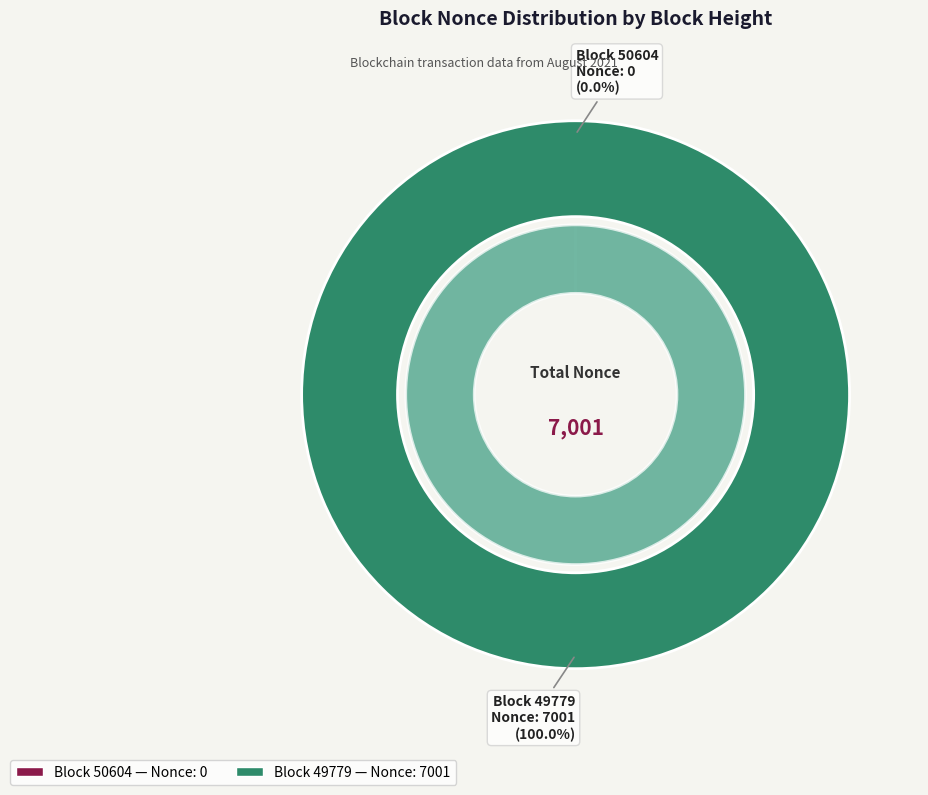

Which category accounts for the majority?

49779